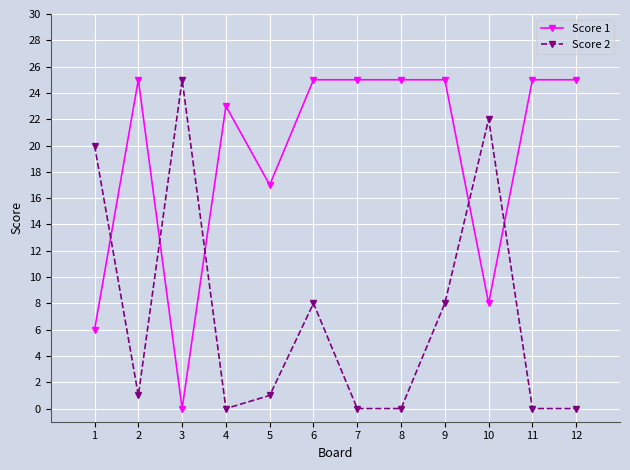

What is the spread (max minus min) of values at 5?

16